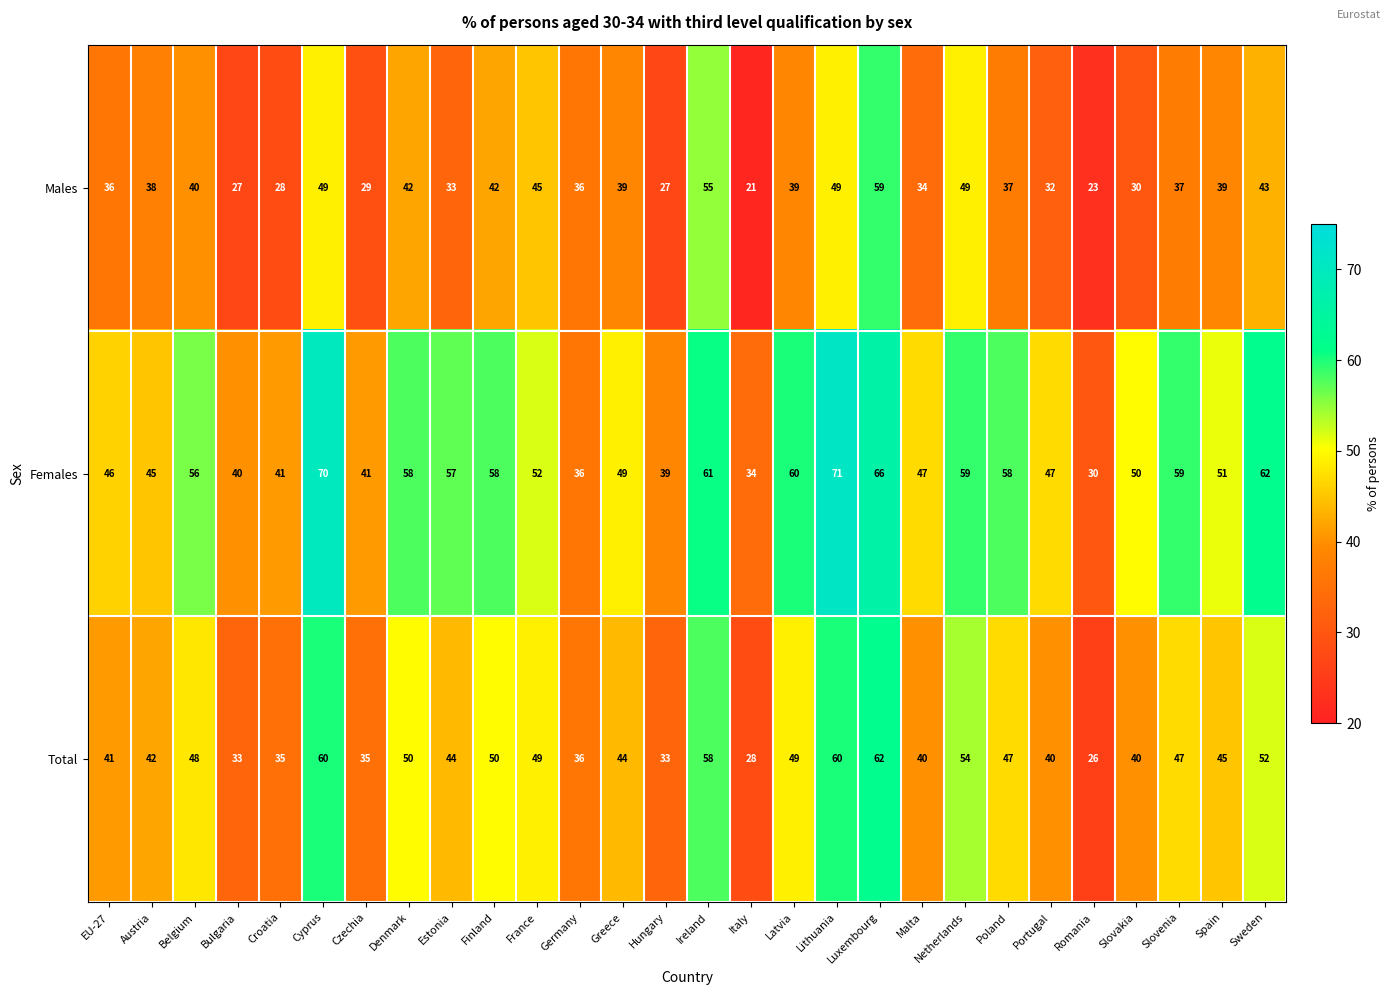

The value of Total at Italy is 28. True or false?

True